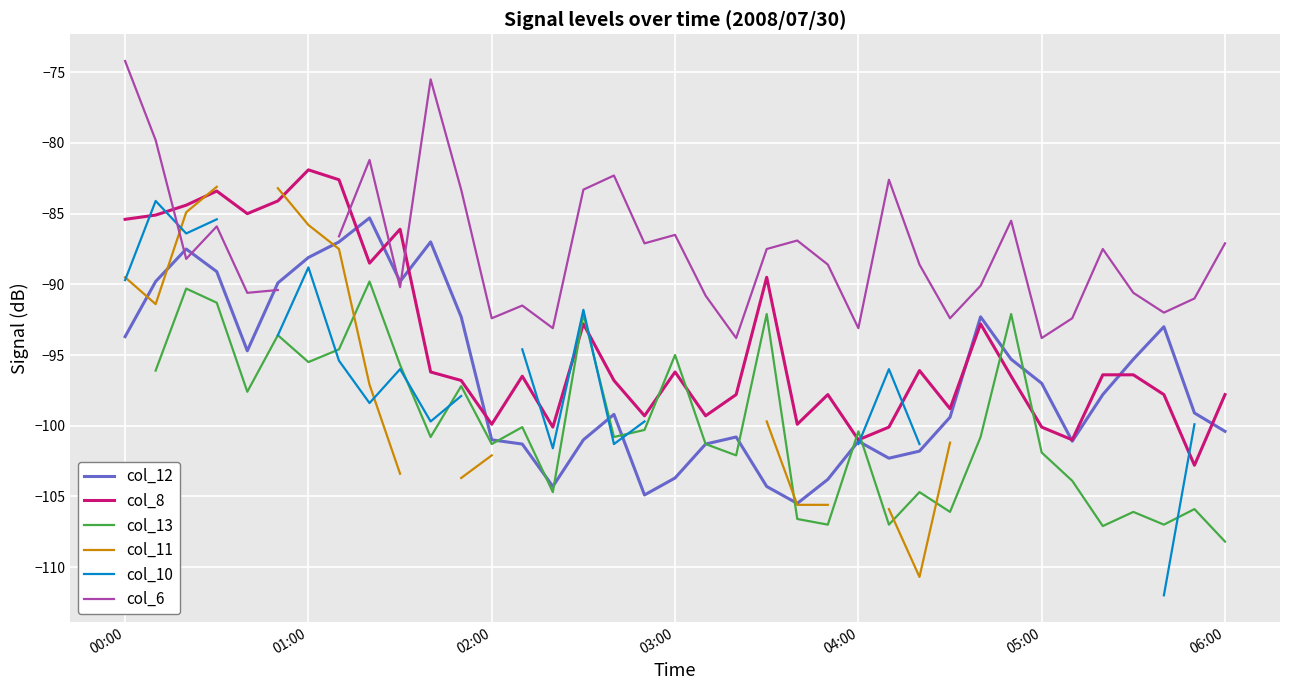

What is the minimum value for col_8?

-102.8